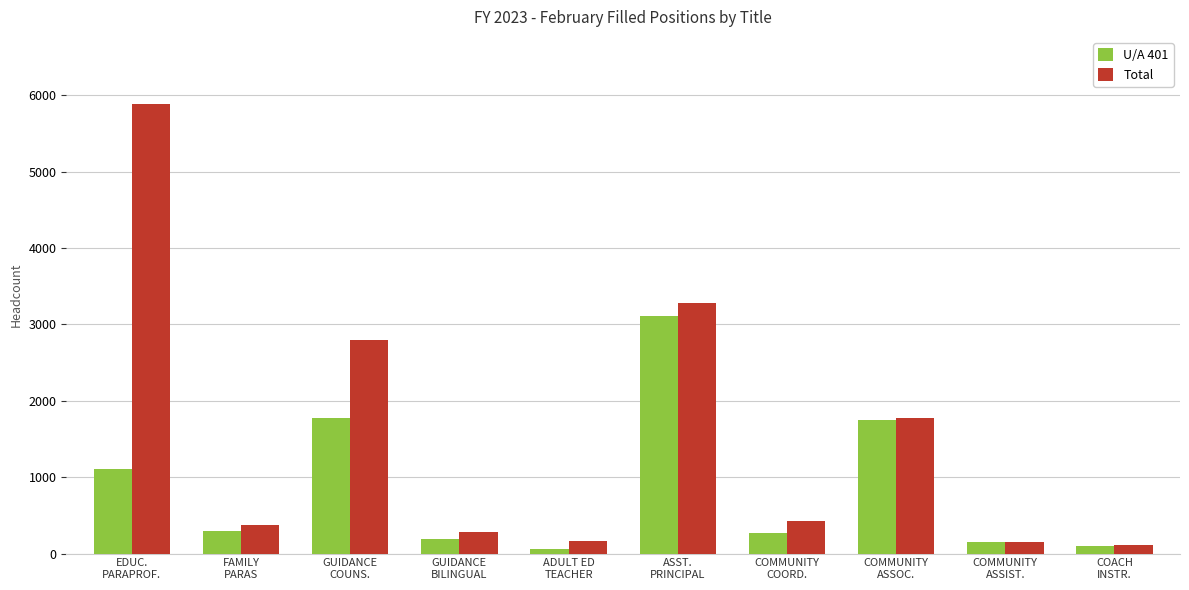

What is the label of the 4th bar from the left?

GUIDANCE
BILINGUAL